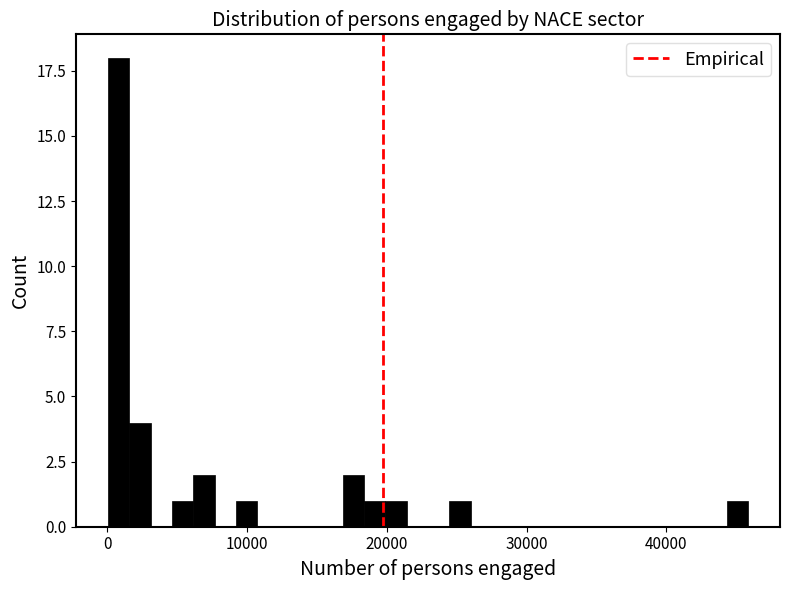

Around what value on the x-axis is the tallest bar? Give the approximate position of its centre, as read against the axis.

1000